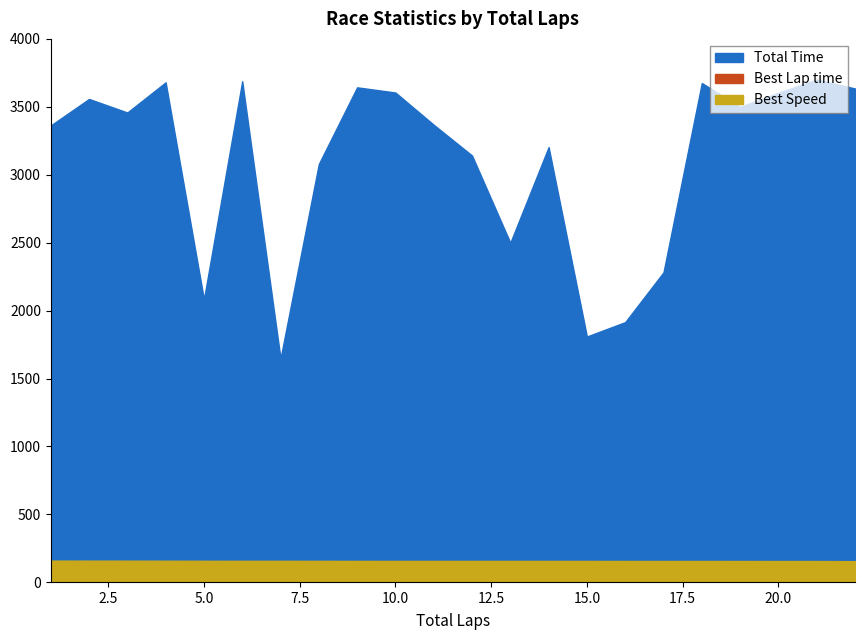

What is the value of the Best Speed point at the 15th from the left?

157.6